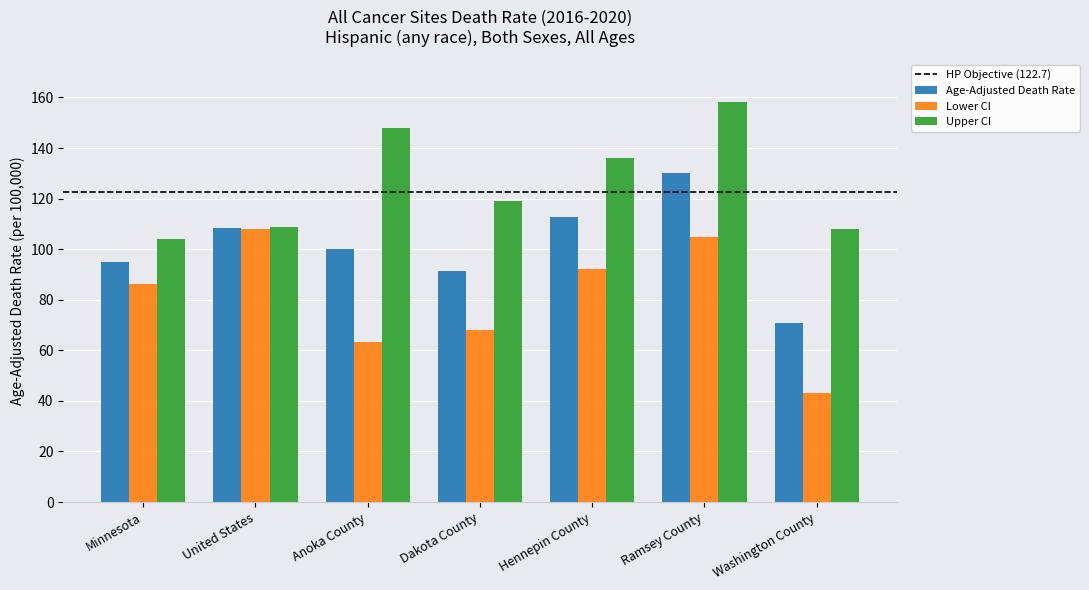

What is the sum of the Upper CI values at Anoka County and Minnesota?

252.1